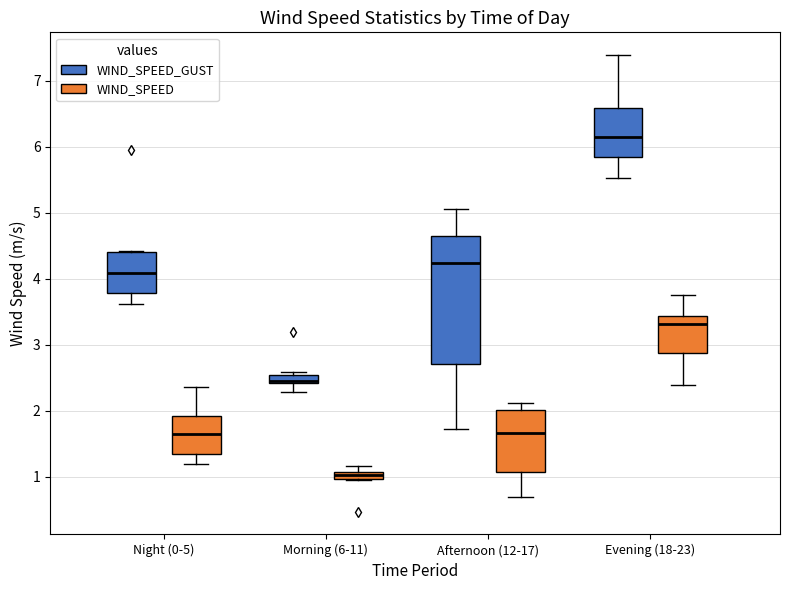

Where is the upper edge of the box for Afternoon (12-17) (WIND_SPEED_GUST) on the y-axis? The values are not printed on the chart, so give them approximately, as read against the axis.

4.7